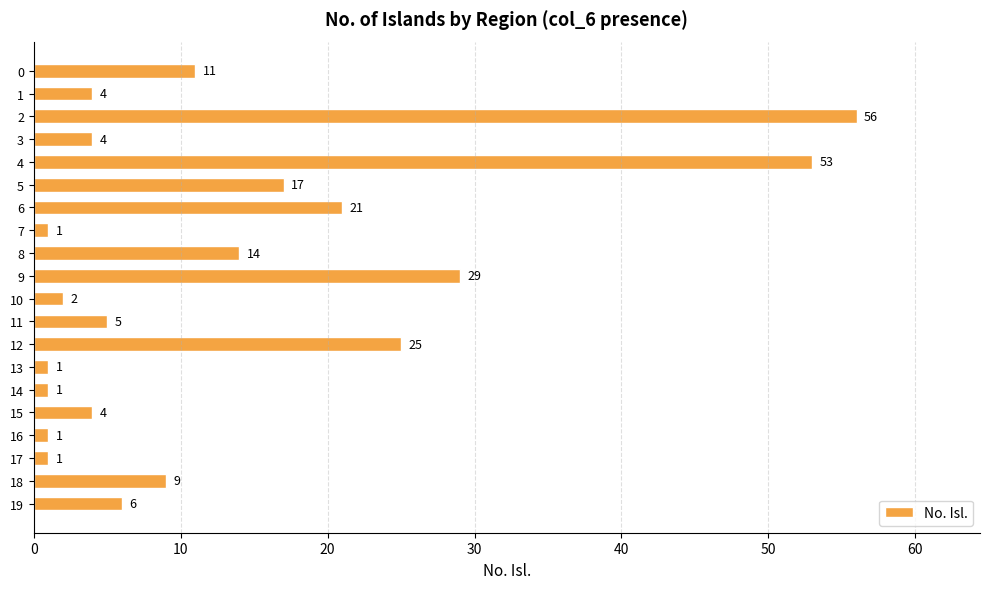

How many distinct data groups are displayed?

1